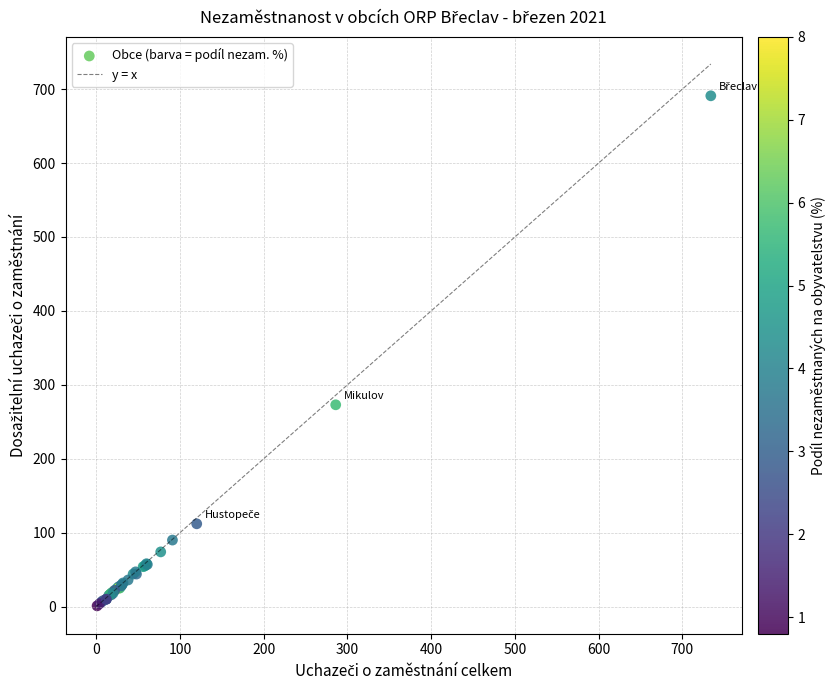

What Y value in the scatter plot is closest to 346?

273